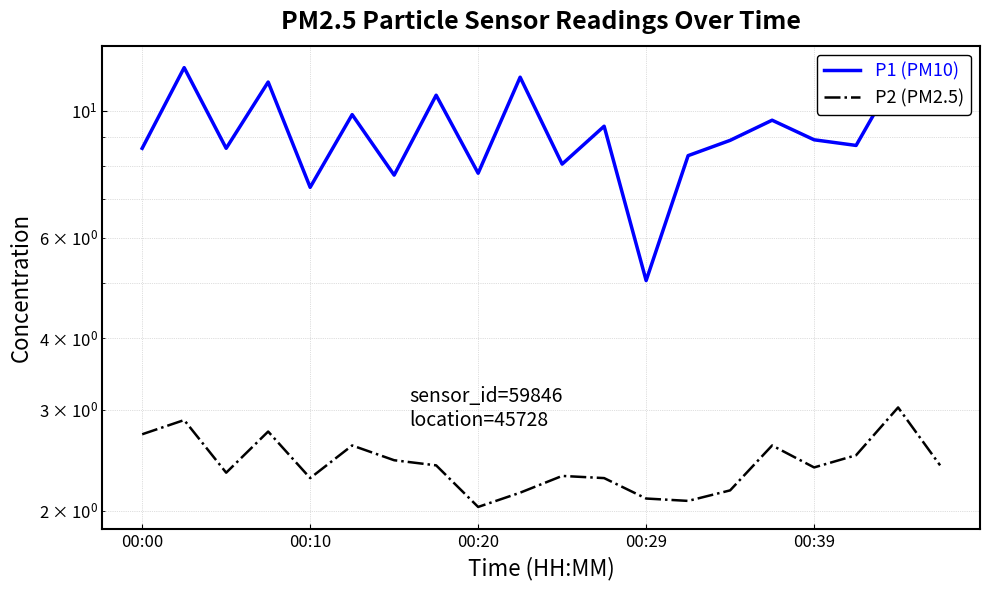

Which series has the largest total across all categories?

P1 (PM10)